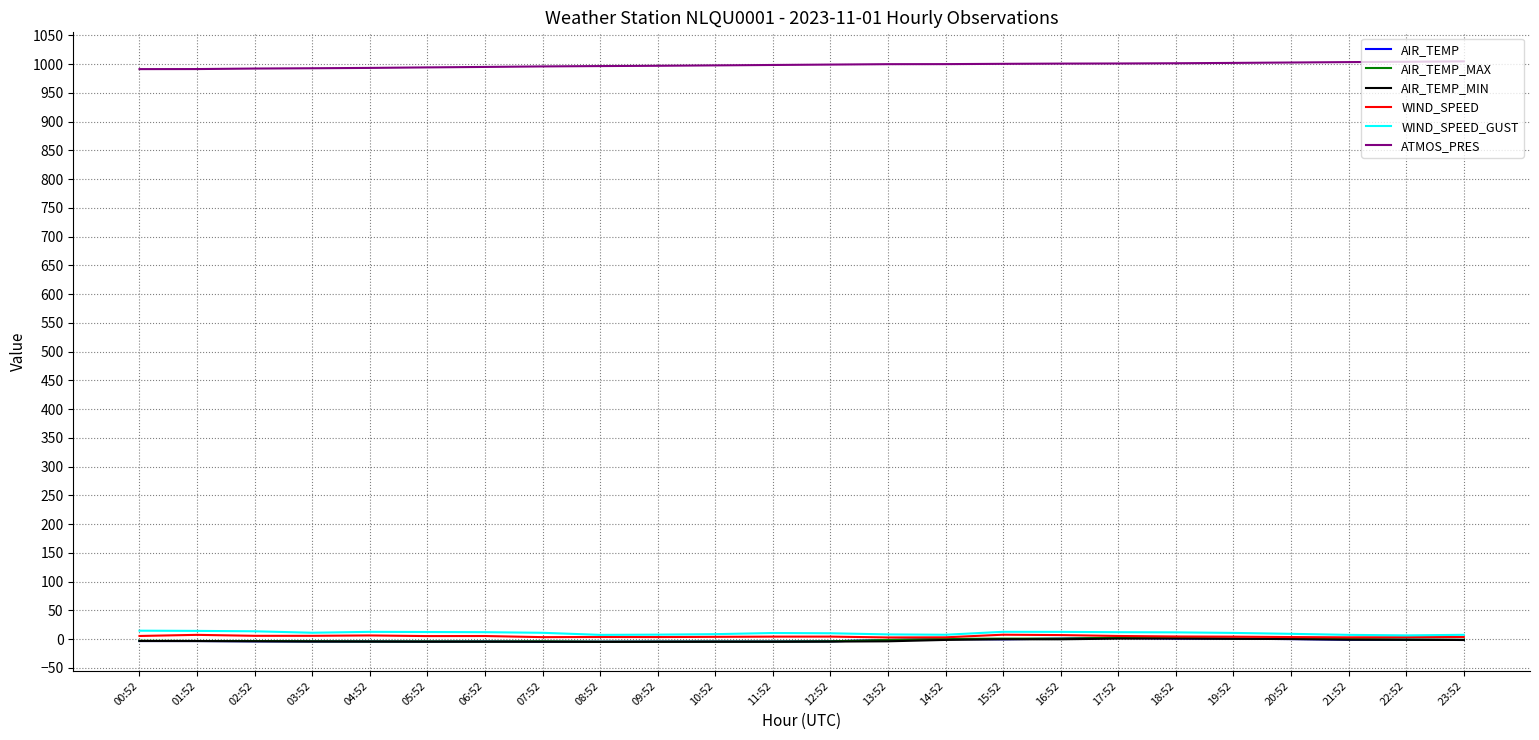

Which series has the largest total across all categories?

ATMOS_PRES